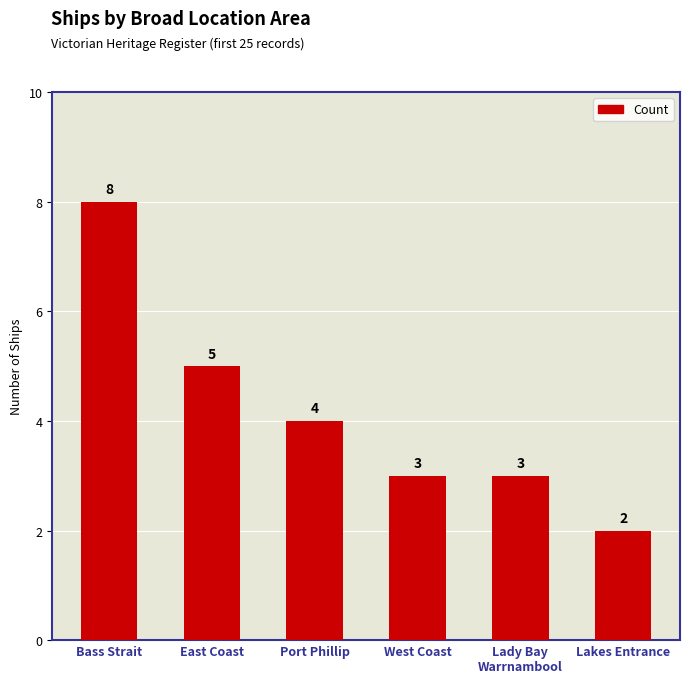

What is the approximate value at East Coast?

5